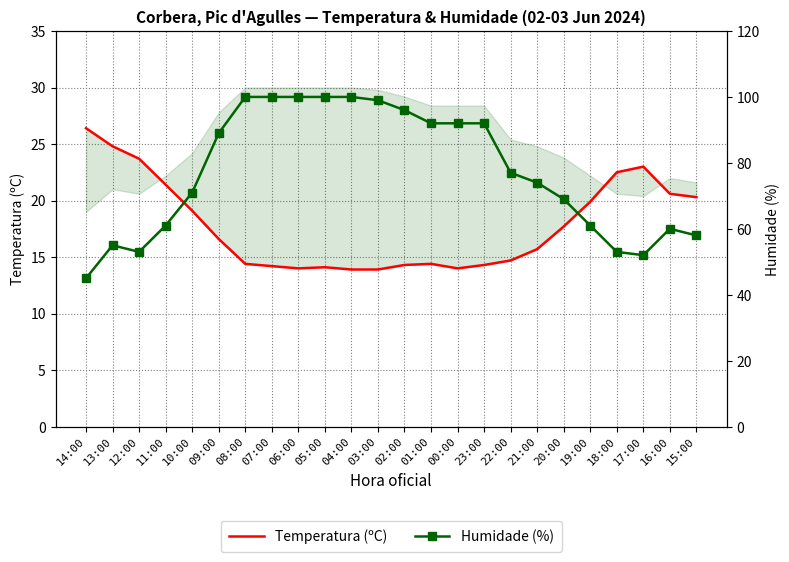

True or false: Humidade (%) and Temperatura (ºC) cross at least once.

False